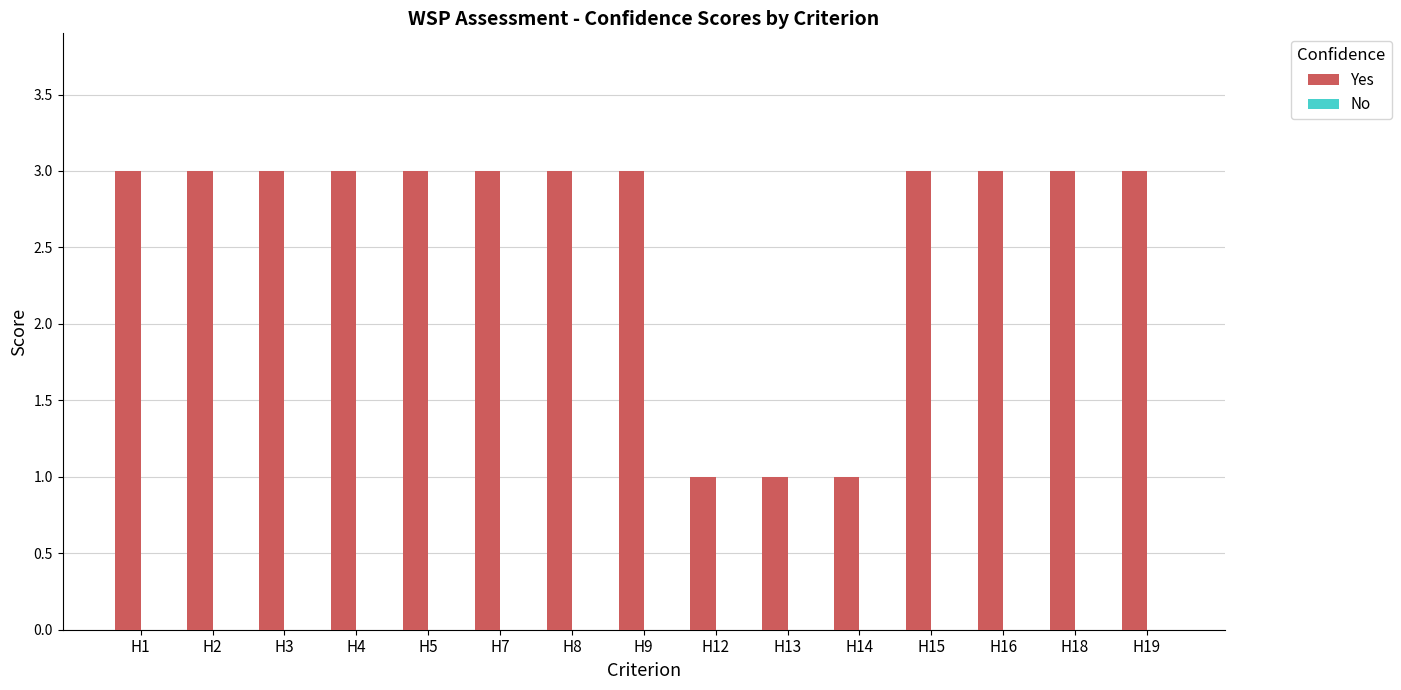

The chart shows a value of 0 at H13. True or false?

False